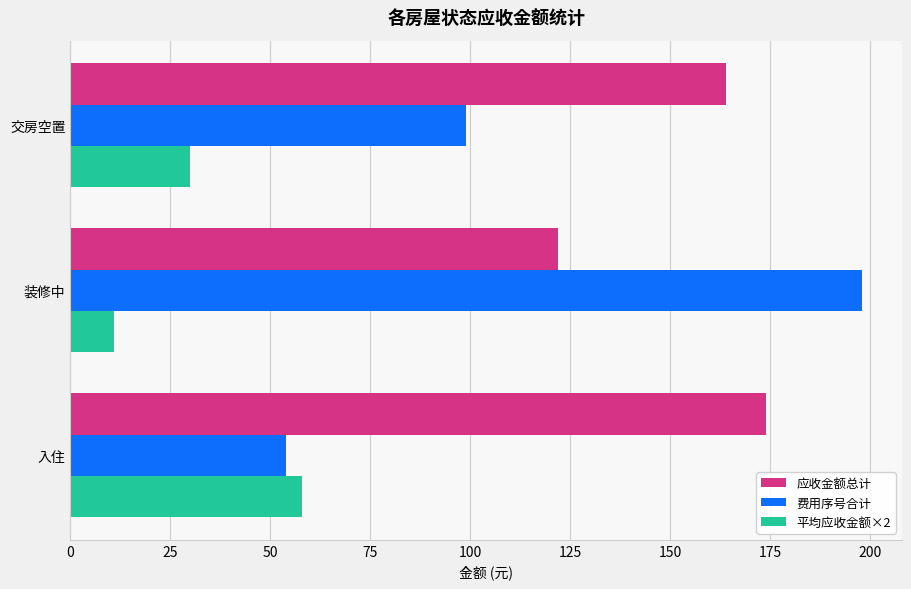

At which category is the sum across all series the highest?

装修中